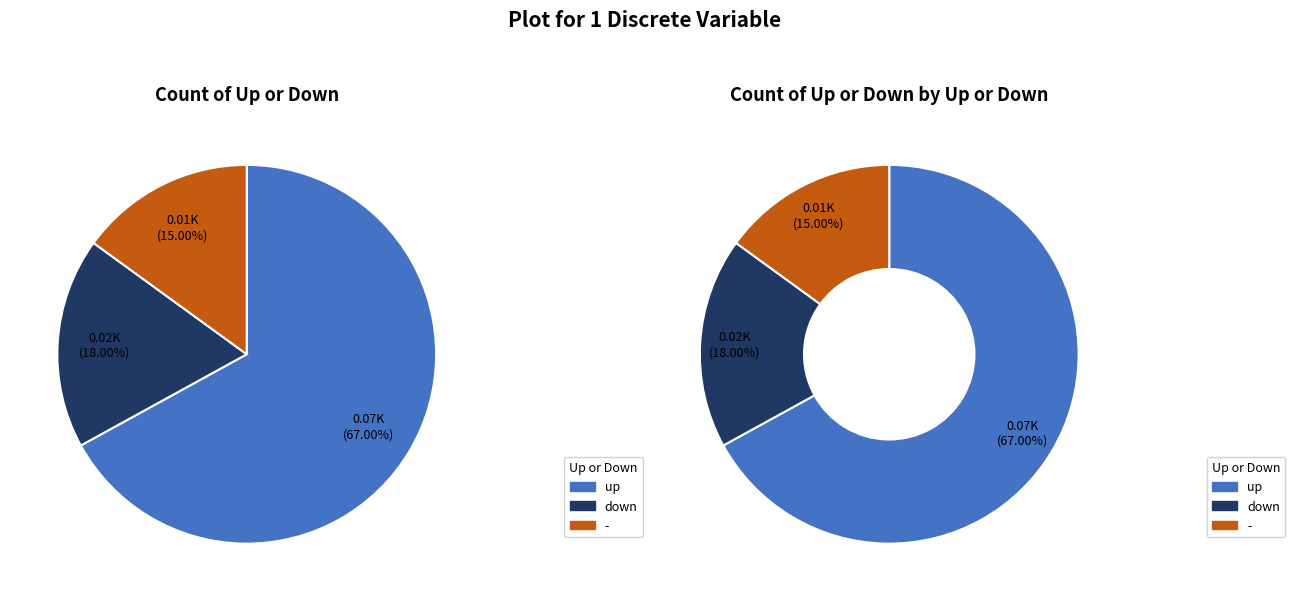

What percentage is the - slice, to the nearest percent?

15%